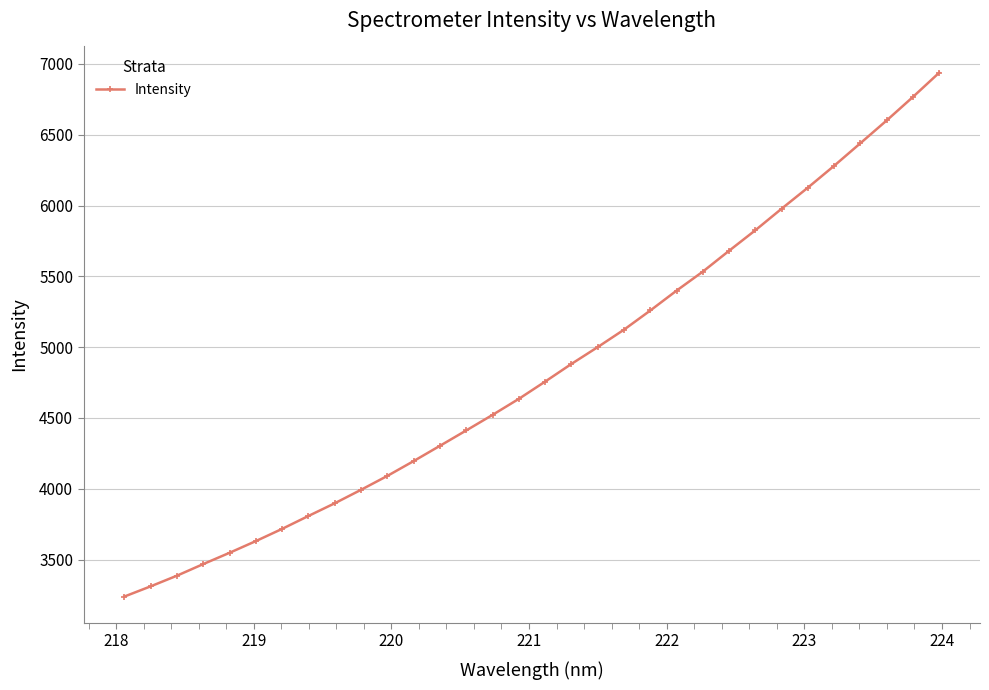

What is the value of the 8th point from the left?

3807.8